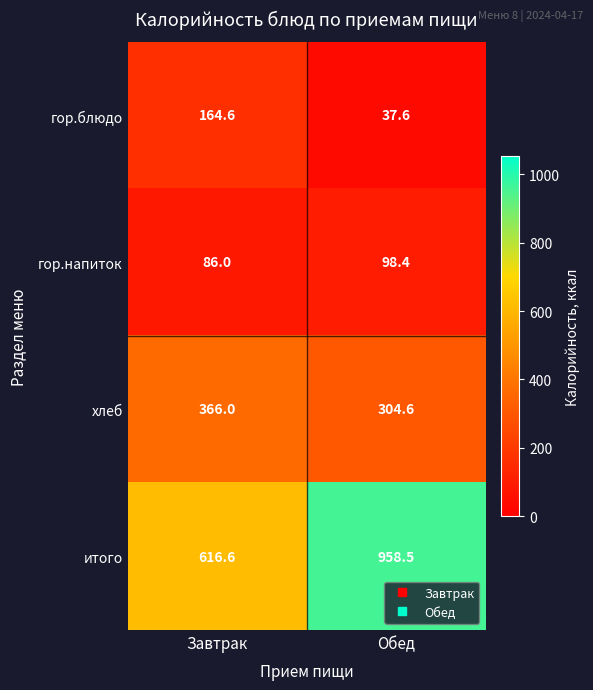

Reading left to right, what are all the values shown in this chart?

гор.блюдо: Завтрак=164.6	Обед=37.6
гор.напиток: Завтрак=86.0	Обед=98.4
хлеб: Завтрак=366.0	Обед=304.6
итого: Завтрак=616.6	Обед=958.5